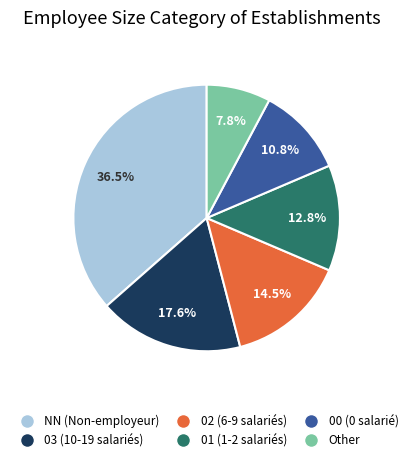

Is it true that NN is 47% of the pie?

False